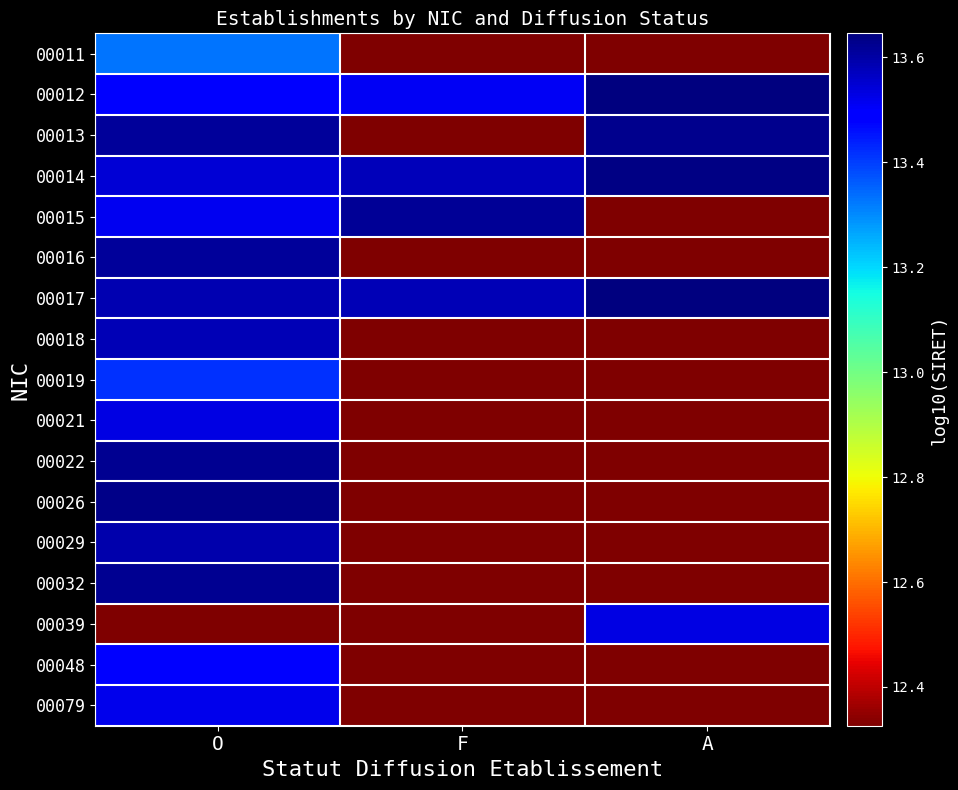

Reading left to right, extract all data points from this chart.

00011: O=13.3	F=12.3	A=12.3
00012: O=13.5	F=13.5	A=13.6
00013: O=13.6	F=12.3	A=13.6
00014: O=13.5	F=13.6	A=13.6
00015: O=13.5	F=13.6	A=12.3
00016: O=13.6	F=12.3	A=12.3
00017: O=13.6	F=13.6	A=13.6
00018: O=13.6	F=12.3	A=12.3
00019: O=13.4	F=12.3	A=12.3
00021: O=13.5	F=12.3	A=12.3
00022: O=13.6	F=12.3	A=12.3
00026: O=13.6	F=12.3	A=12.3
00029: O=13.6	F=12.3	A=12.3
00032: O=13.6	F=12.3	A=12.3
00039: O=12.3	F=12.3	A=13.5
00048: O=13.5	F=12.3	A=12.3
00079: O=13.5	F=12.3	A=12.3